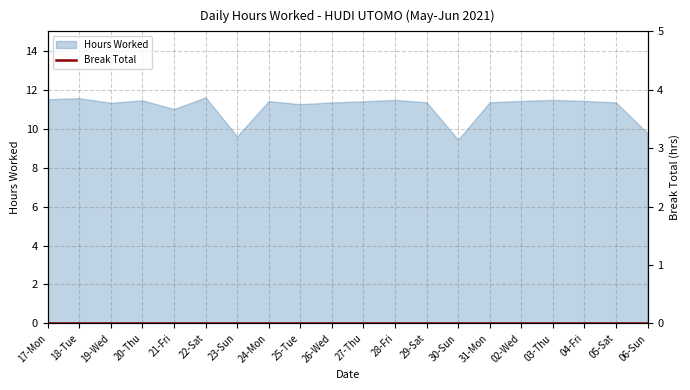

Rank the categories by value from lowest to highest.

30-Sun, 23-Sun, 06-Sun, 21-Fri, 25-Tue, 19-Wed, 26-Wed, 05-Sat, 29-Sat, 31-Mon, 27-Thu, 24-Mon, 02-Wed, 04-Fri, 20-Thu, 28-Fri, 03-Thu, 17-Mon, 18-Tue, 22-Sat